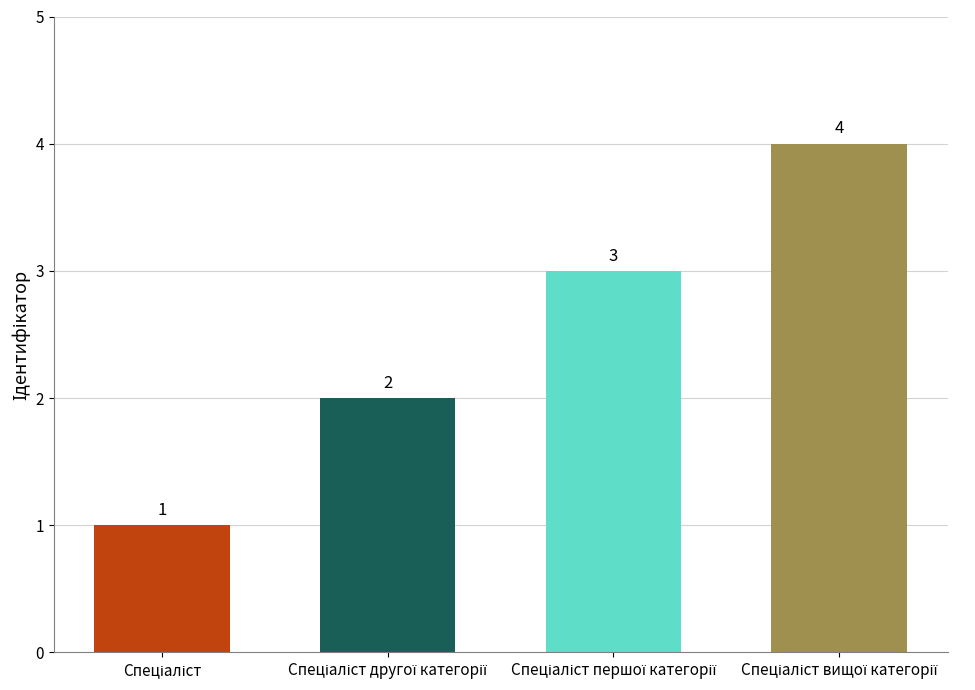

What is the value of the 2nd bar from the left?

2